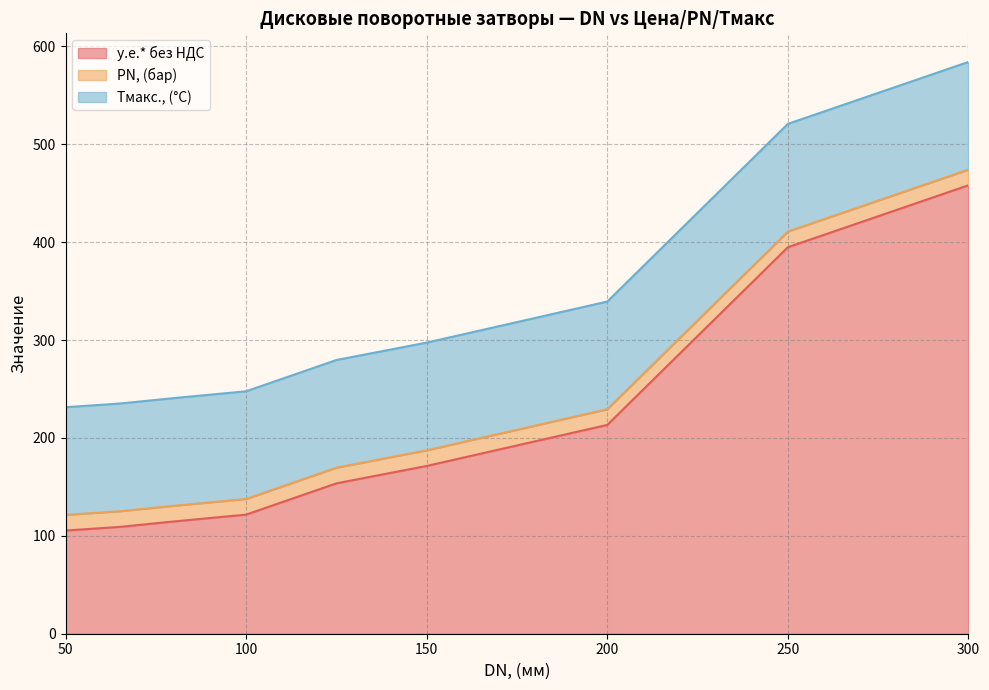

Is it true that у.е.* без НДС equals 56.3 at 65?

False